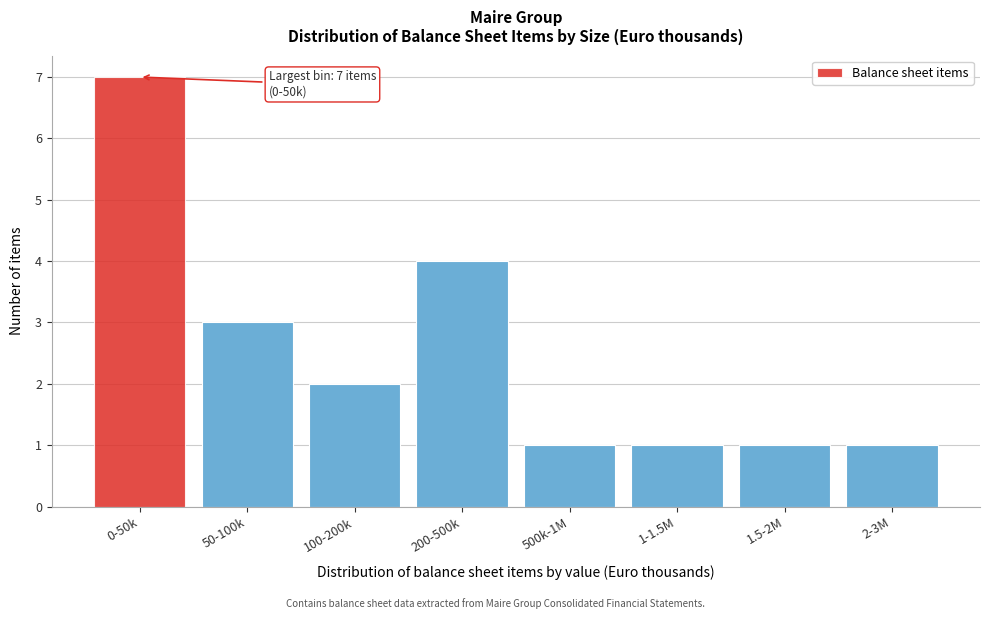

Reading left to right, transcribe all the data shown in this chart.

7	3	2	4	1	1	1	1